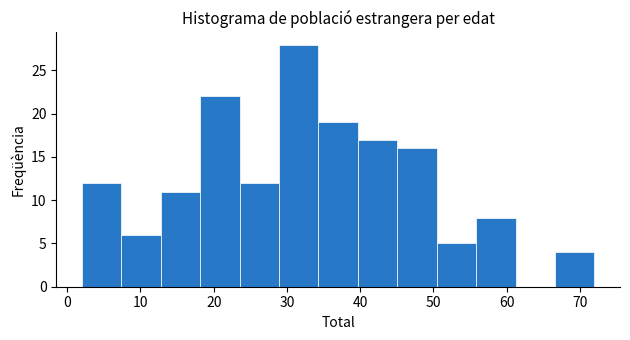

What is the height of the bar covering 67 to 72 on the x-axis? Neither the bar edges nor the heights are printed on the chart, so give them approximately, as read against the axes.

4